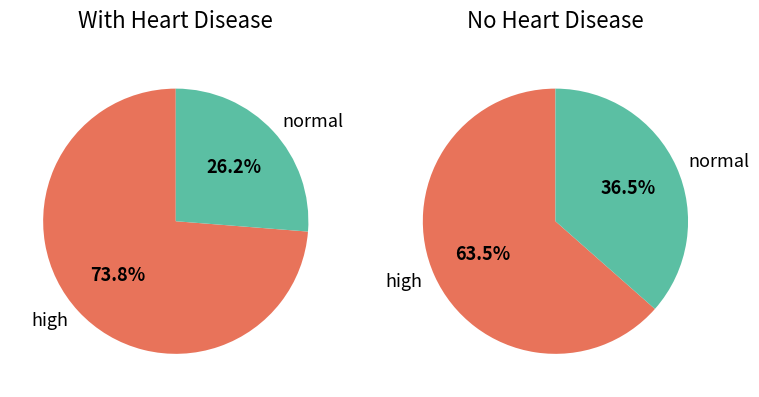

Does 5 account for over 50% of the chart?

No